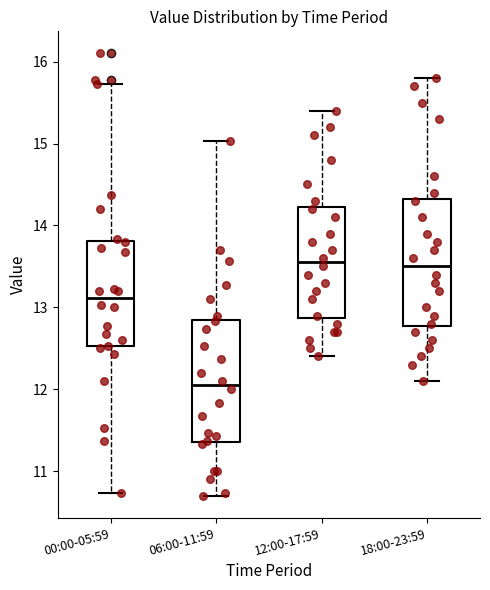

Reading left to right, read every box against the y-axis: the position of its median line, the range the box covers, and the ends of its whiskers. The values are not printed on the chart, so give them approximately, as read against the axis.

00:00-05:59: median 13.1, box 12.5 to 13.8, whiskers 10.7 to 15.7
06:00-11:59: median 12.1, box 11.4 to 12.8, whiskers 10.7 to 15.0
12:00-17:59: median 13.6, box 12.9 to 14.2, whiskers 12.4 to 15.4
18:00-23:59: median 13.5, box 12.8 to 14.3, whiskers 12.1 to 15.8